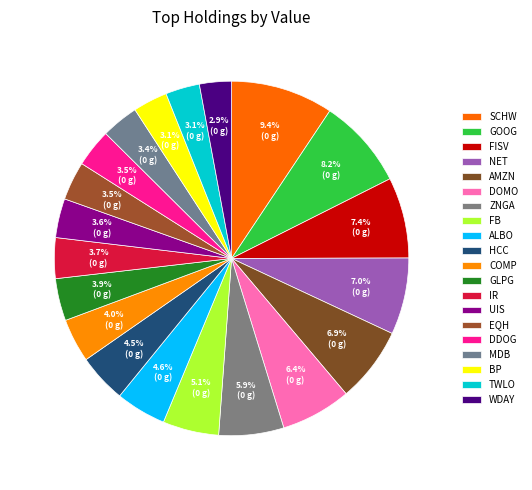

Do DDOG and AMZN together represent more than half of the pie?

No